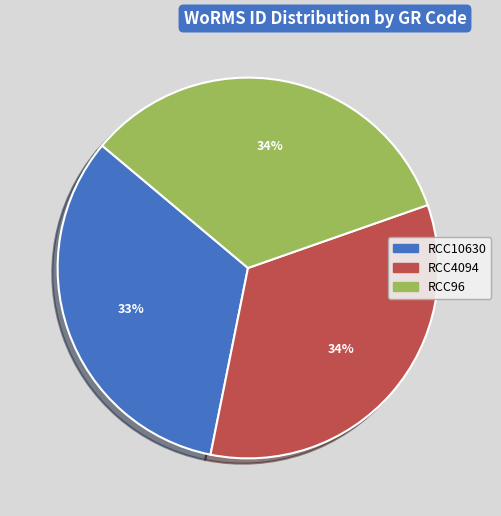

How many segments does this pie chart have?

3